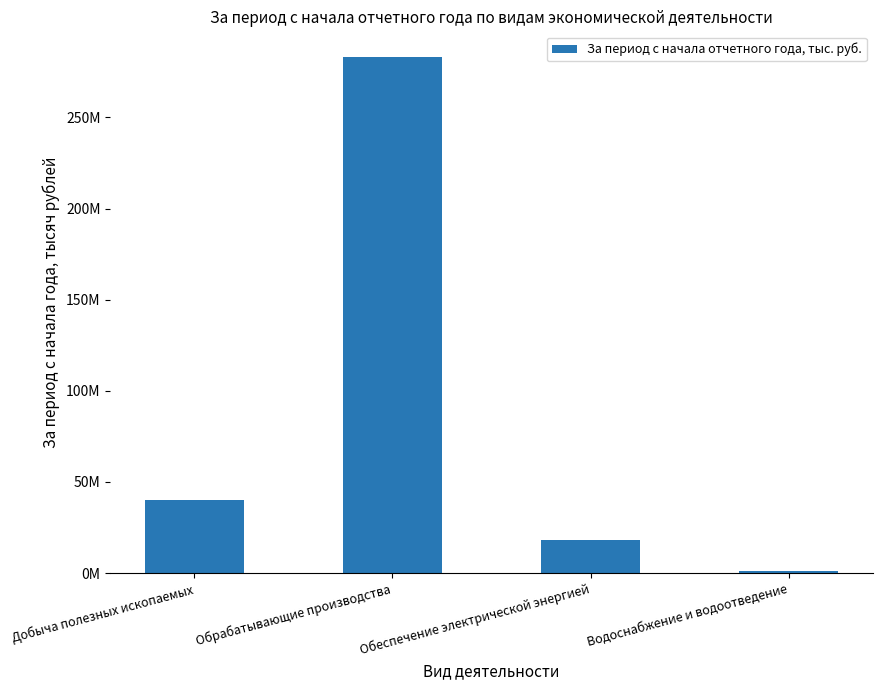

Rank the categories by value from highest to lowest.

Обрабатывающие производства, Добыча полезных ископаемых, Обеспечение электрической энергией, Водоснабжение и водоотведение